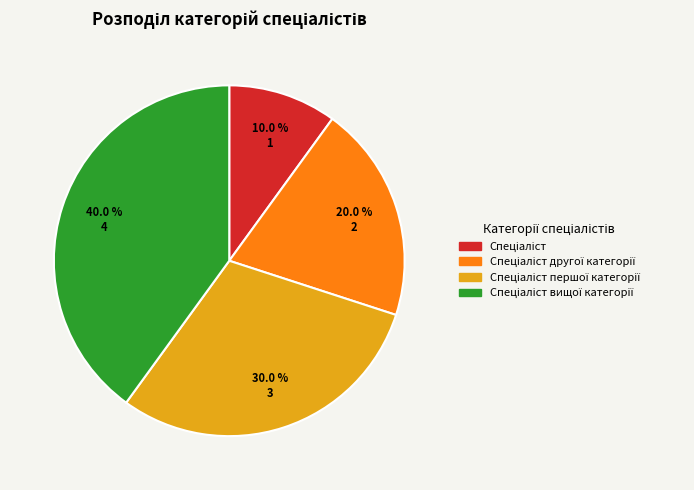

Is there any slice that represents more than half of the pie?

No